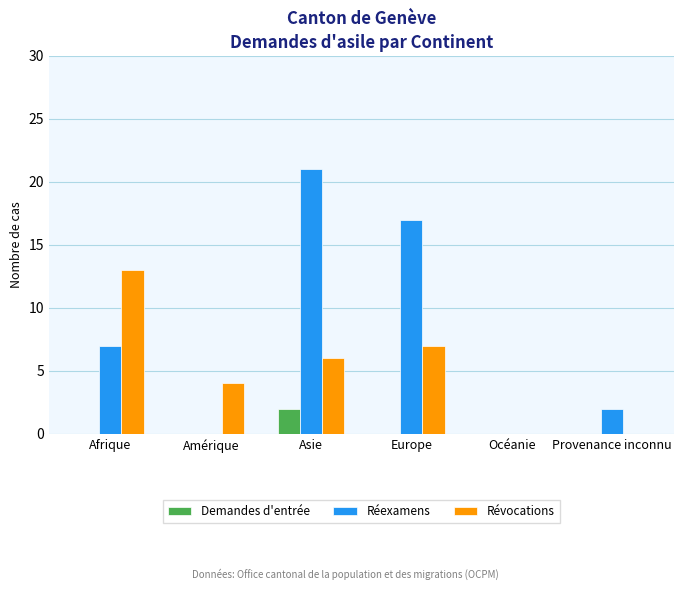

Count the number of data series in this chart.

3